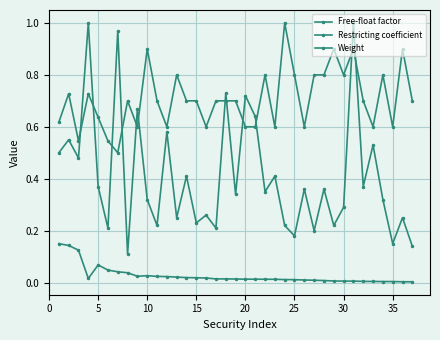

Which series has the largest total across all categories?

Restricting coefficient